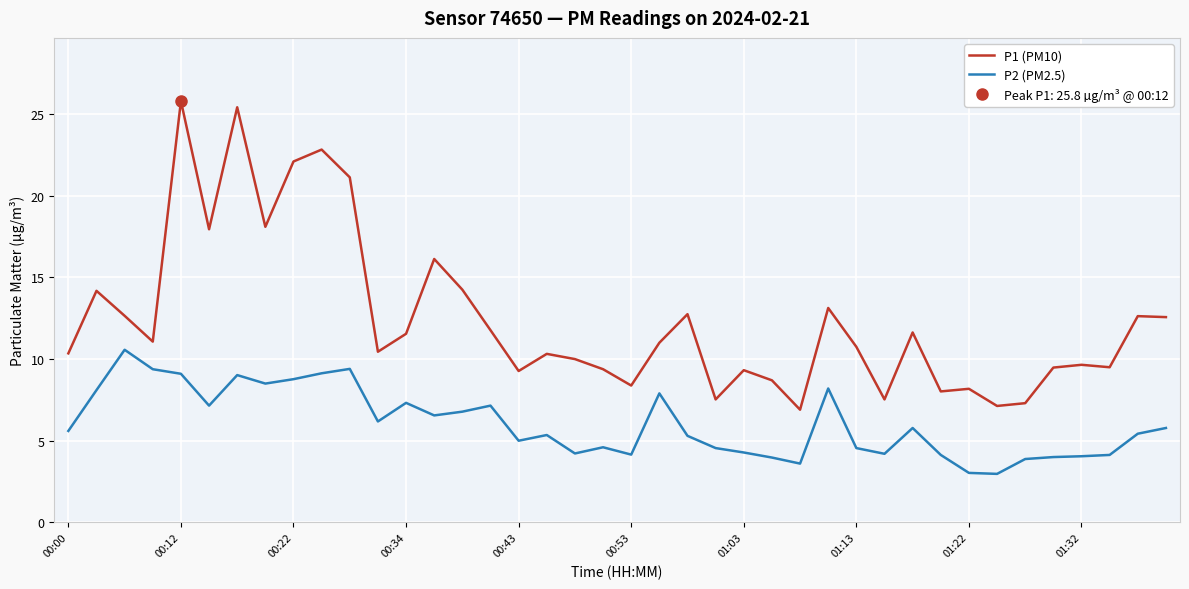

Is it true that P1 (PM10) equals 15.9 at 30?

False